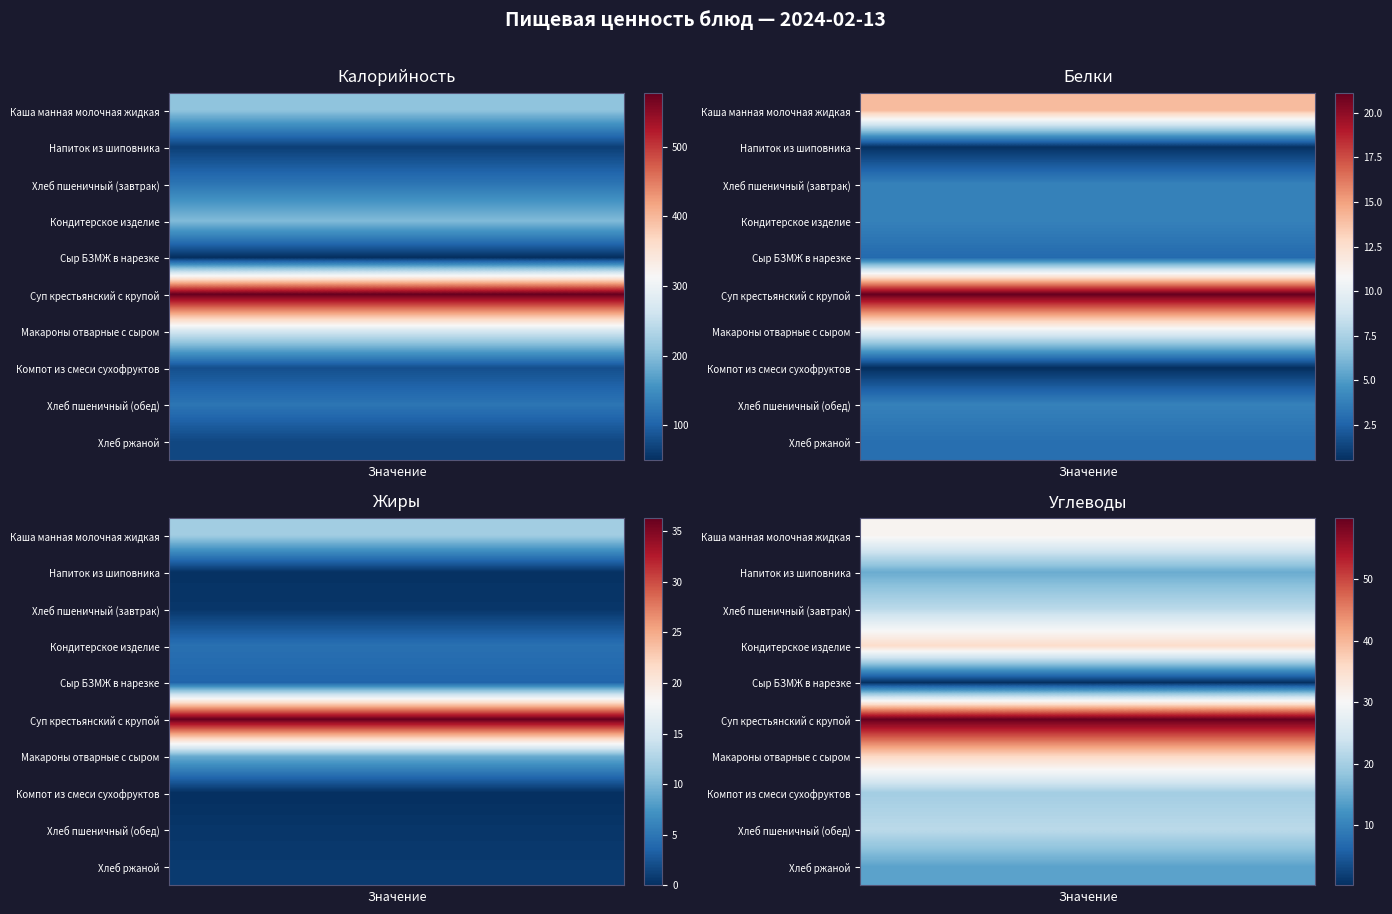

What is the difference between the maximum and minimum values in the Напиток из шиповника series?

65.1